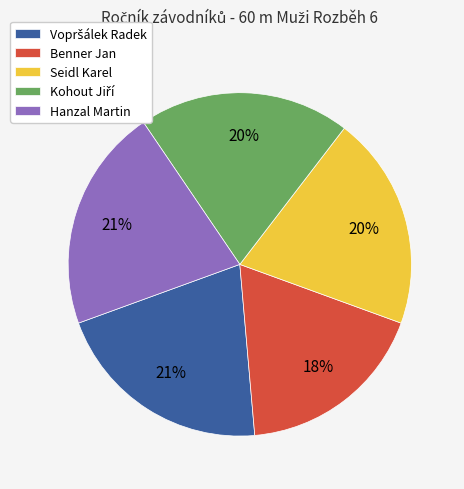

The Benner Jan slice represents 18% of the pie. True or false?

True